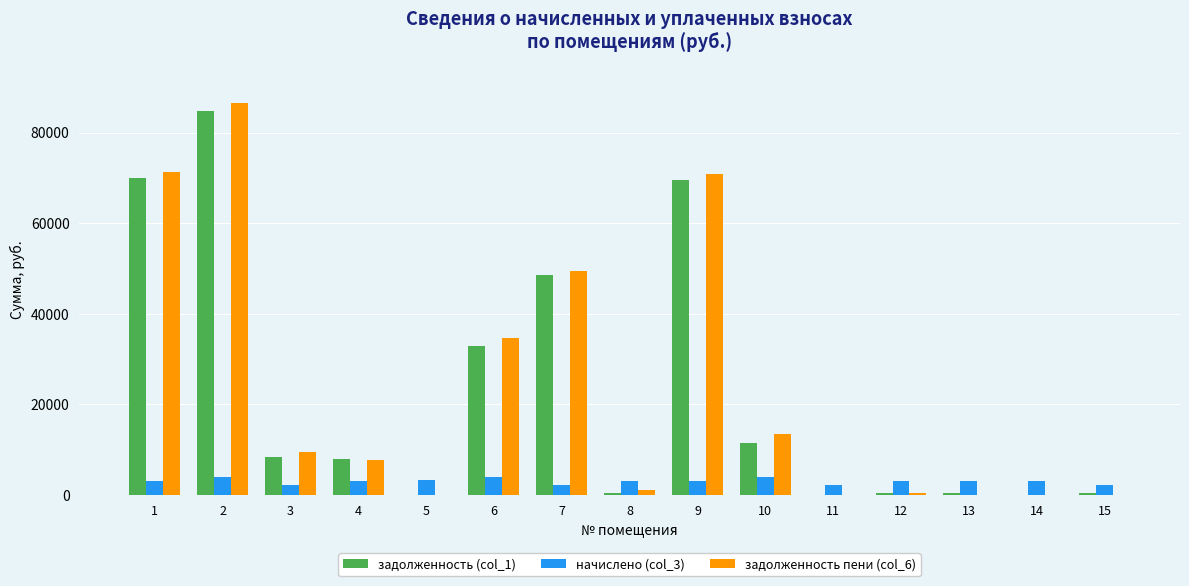

What is the spread (max minus min) of values at 3?

7257.8